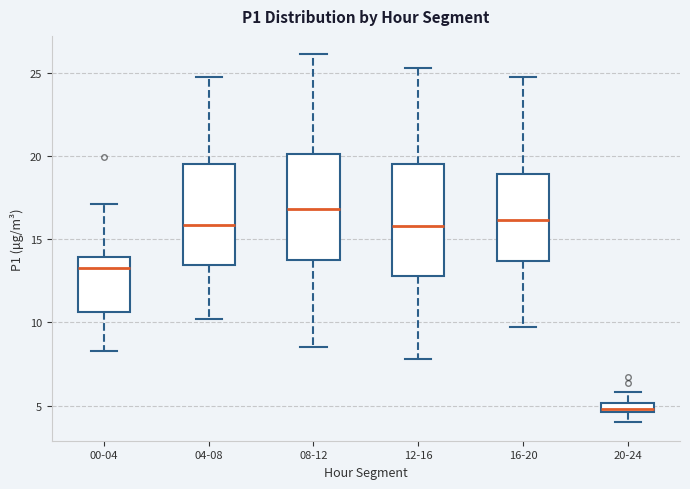

Which box has the lowest median line?

20-24